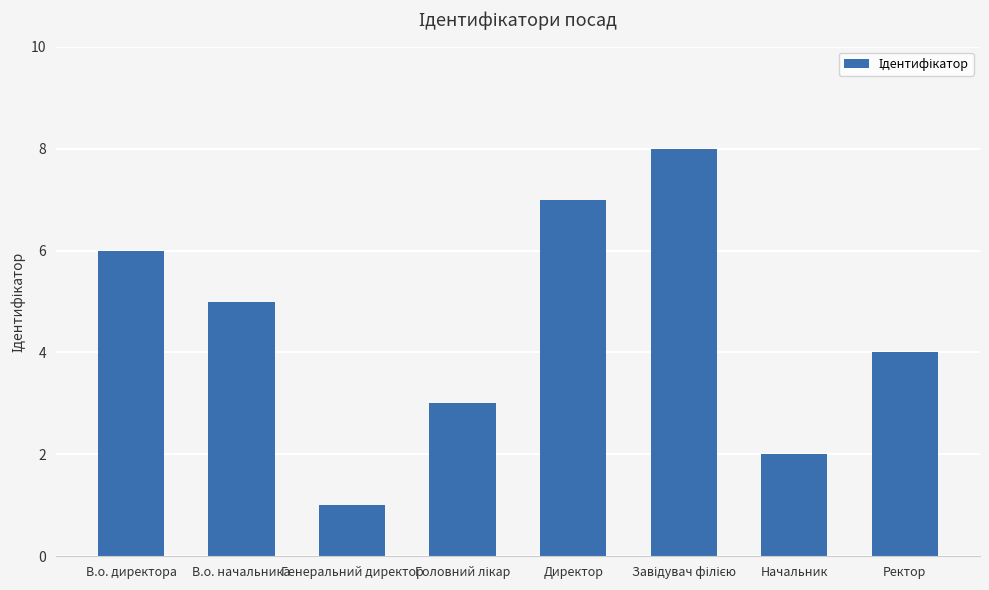

How many values are below 5?

4